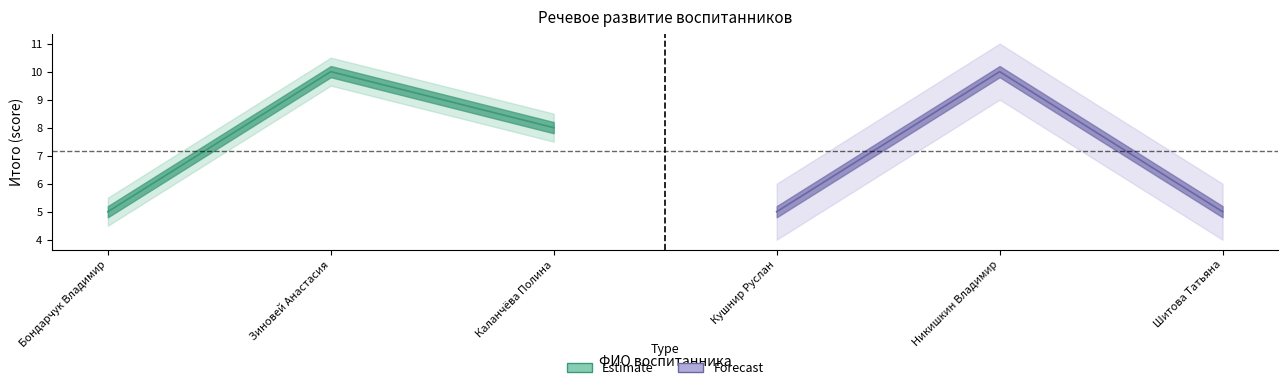

Rank the series by their maximum value, from highest to lowest.

Forecast_upper, Estimate_upper, Estimate, Forecast, Estimate_lower, Forecast_lower